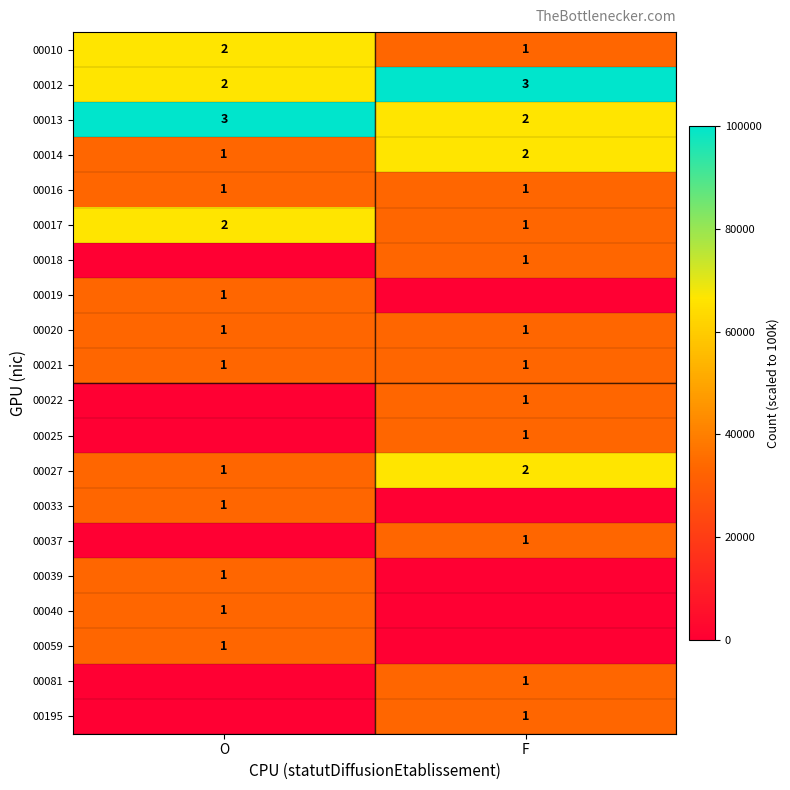

Which category has the highest value in the 00012 series?

F